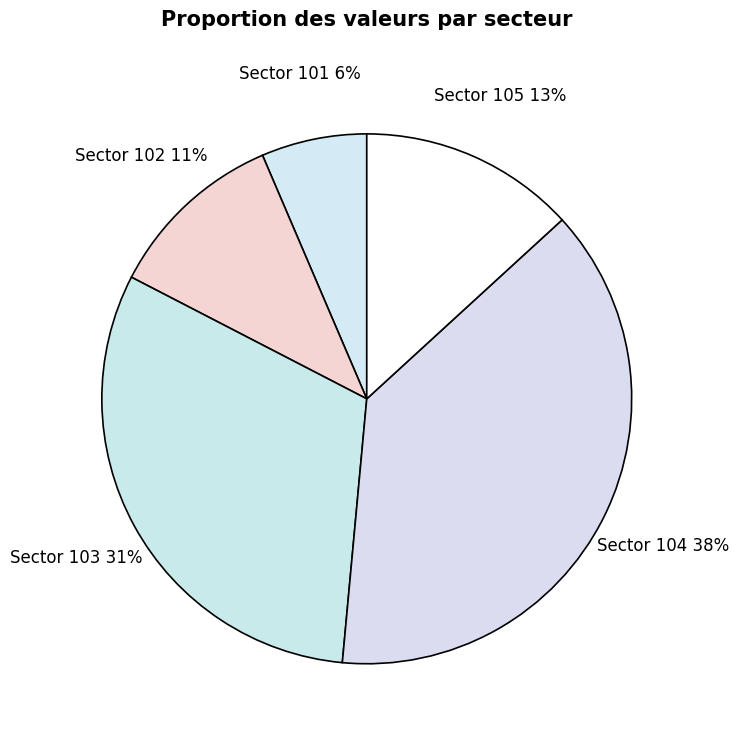

Approximately how many times larger is the value at Sector 104 compared to Sector 103?

1.2